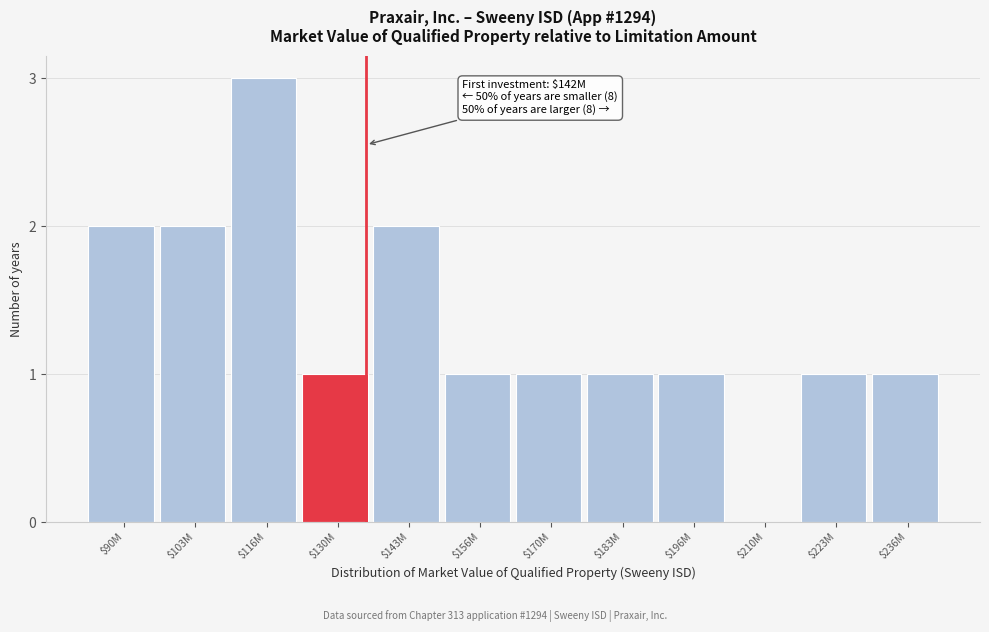

True or false: the data shows 2 at $196M.

False